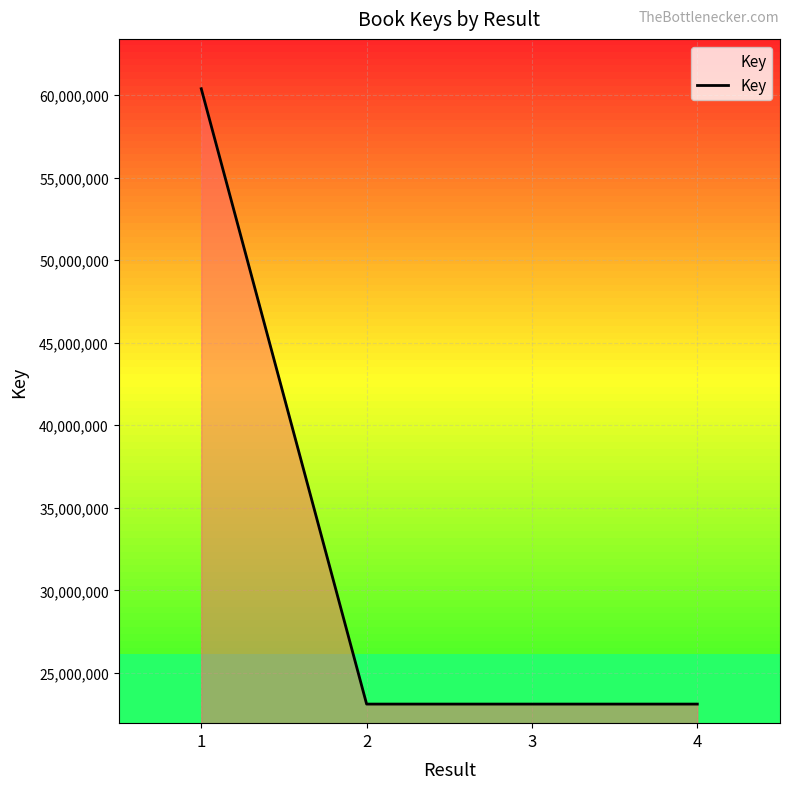

How many series are shown in this chart?

1